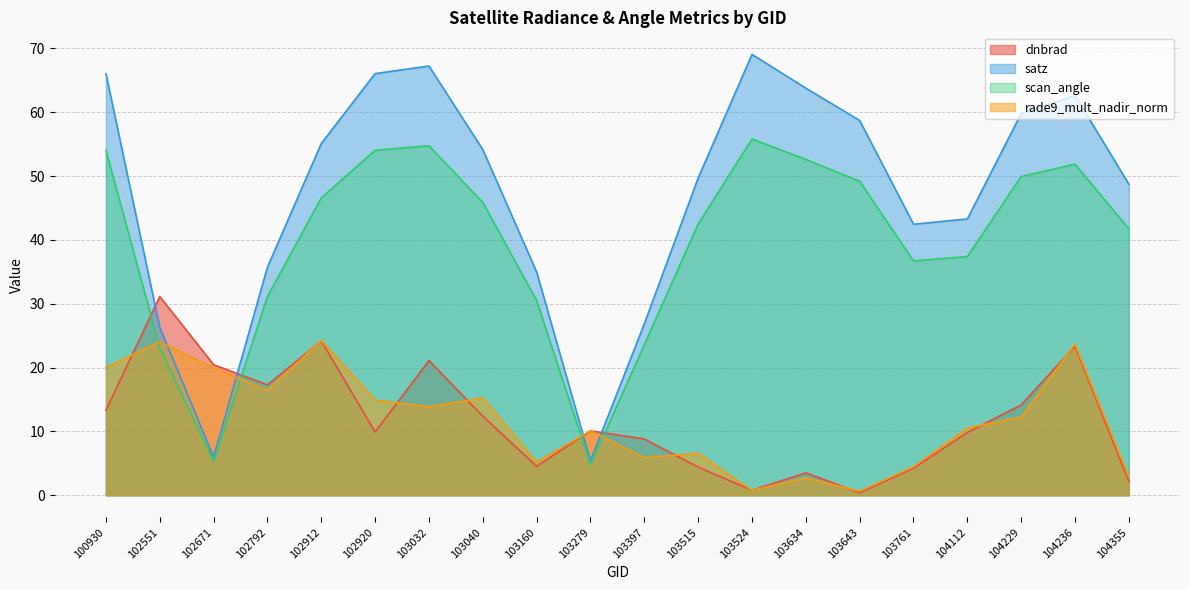

How many series are shown in this chart?

4